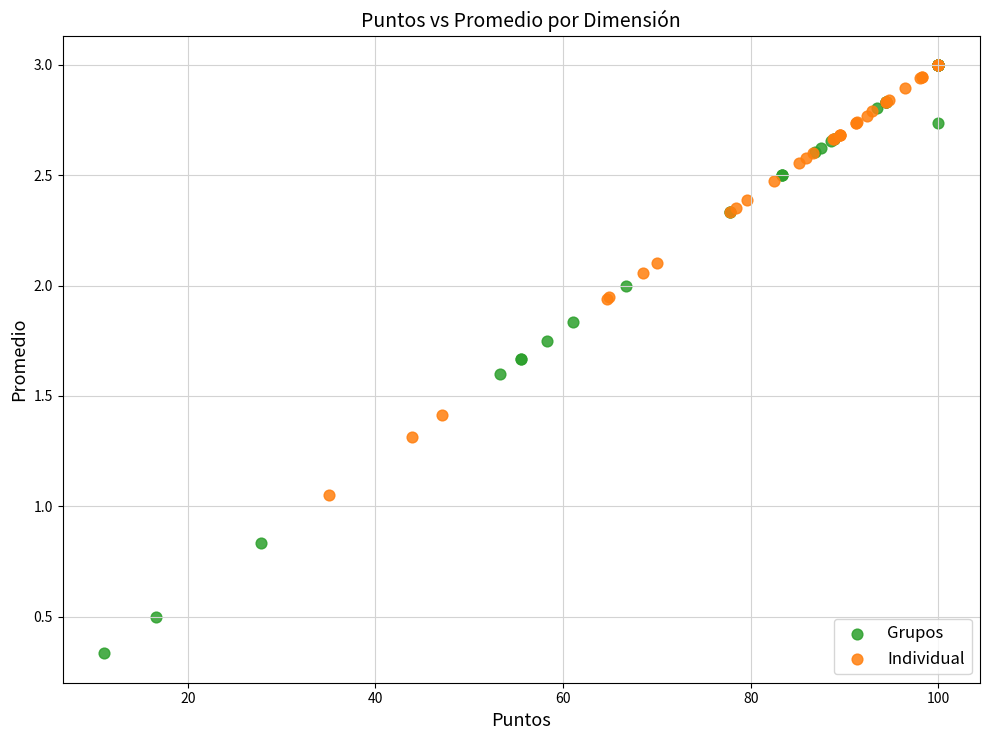

Which series has the largest Y range (max minus min)?

Grupos